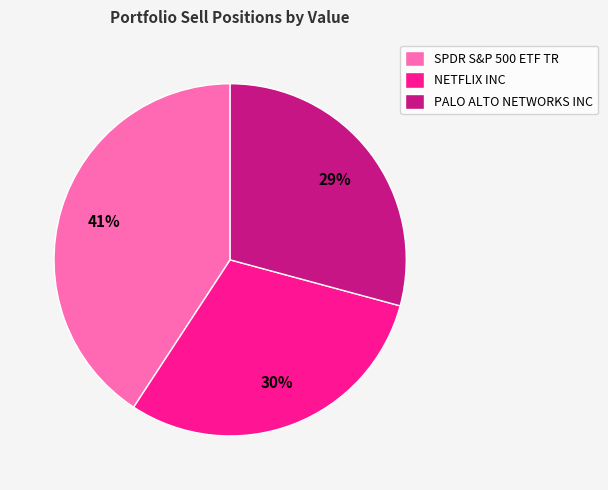

How many segments does this pie chart have?

3